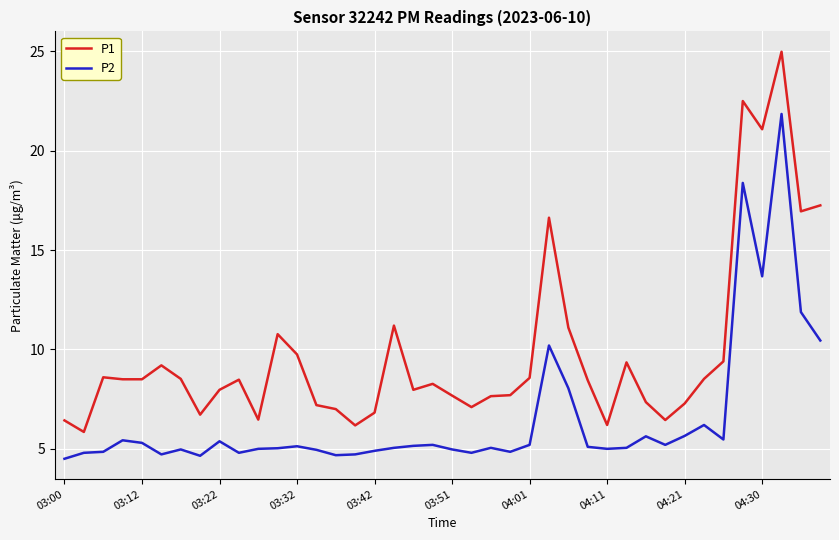

Which series has the largest range (max minus min)?

P1